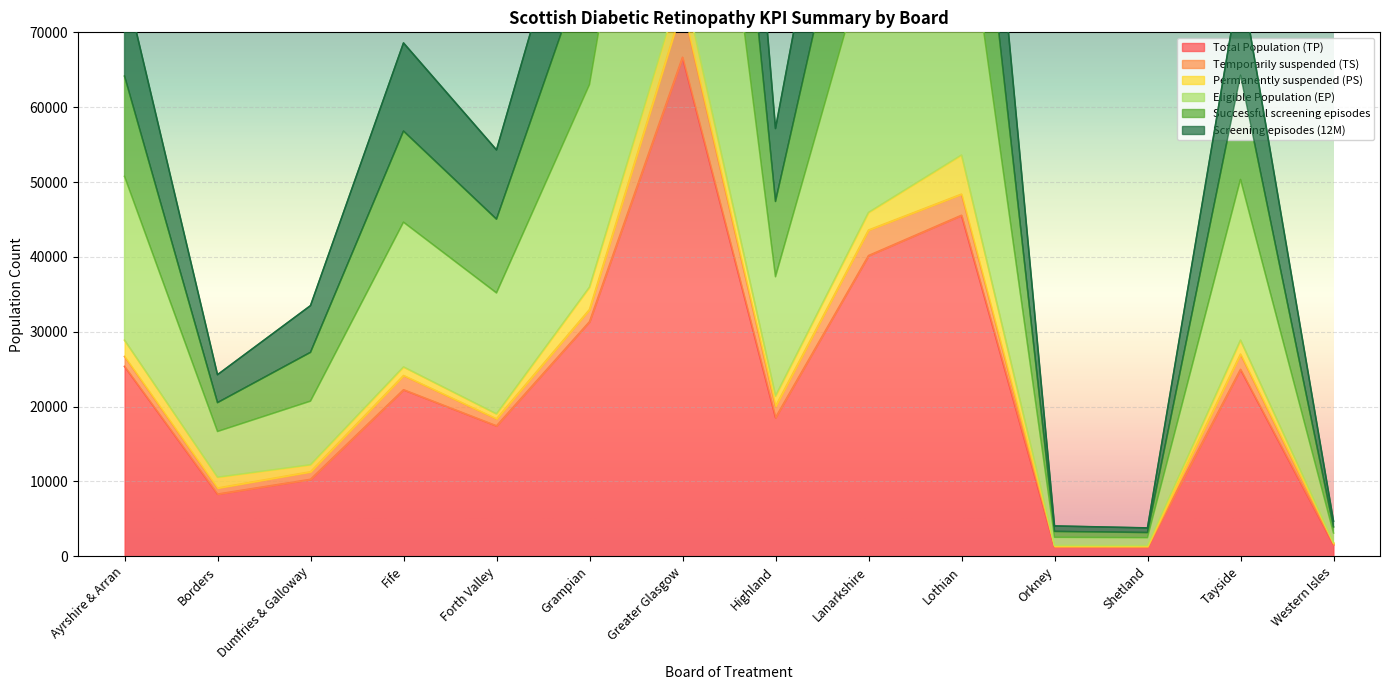

Which category has the highest value across all series?

Greater Glasgow